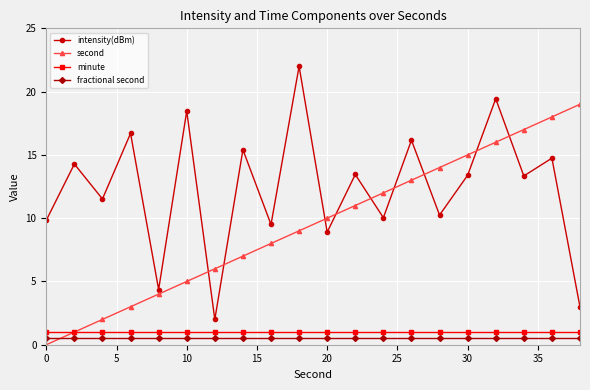

Which series has the widest spread of values?

intensity(dBm)